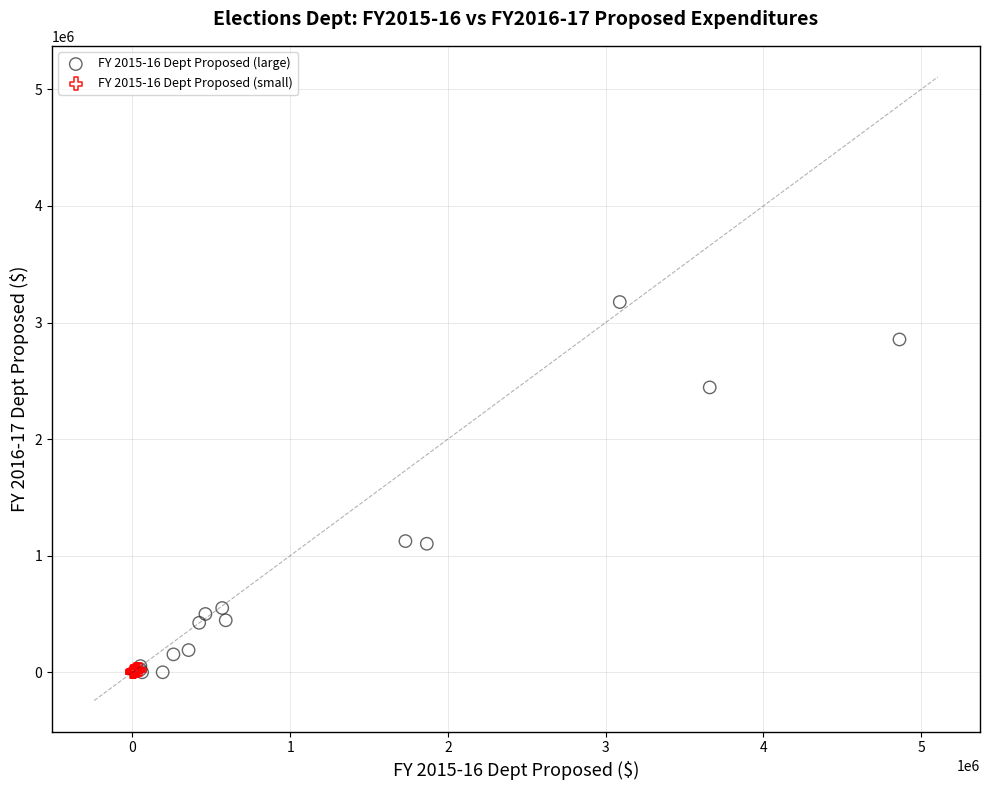

Which series reaches the maximum Y coordinate?

FY 2015-16 Dept Proposed (large)